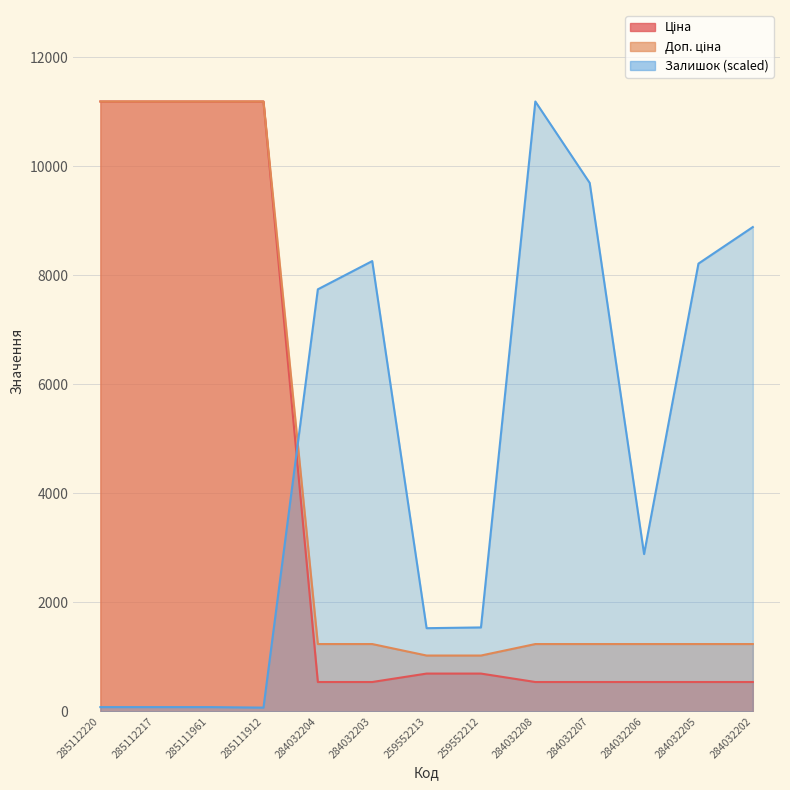

Where does the Доп. ціна series first go above 1235?

285112220